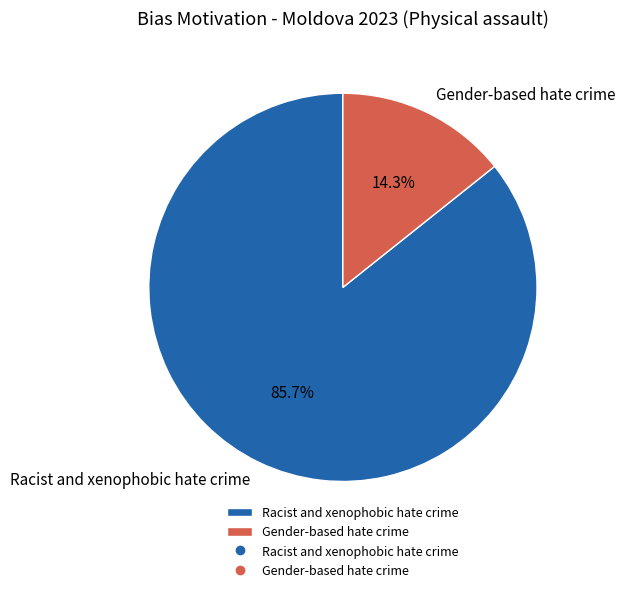

The Gender-based hate crime slice represents 14% of the pie. True or false?

True